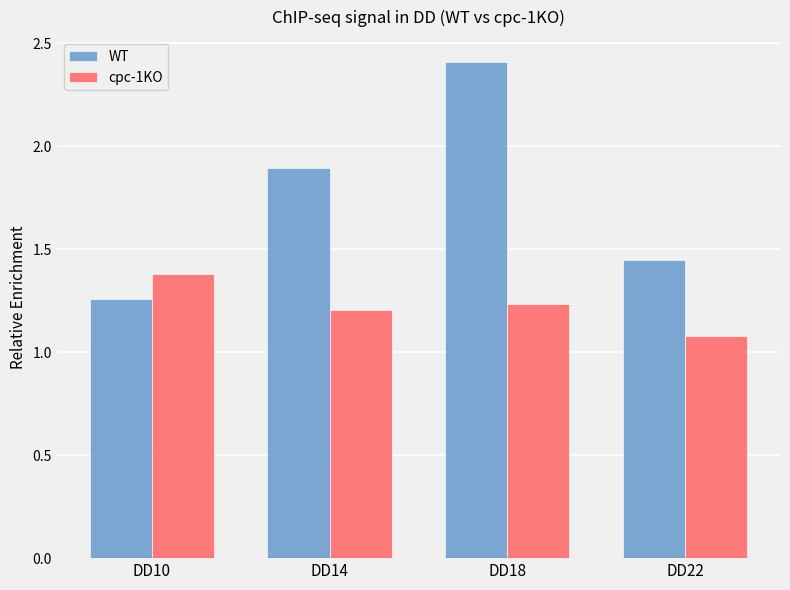

List the series in order of their overall mean, highest first.

WT, cpc-1KO